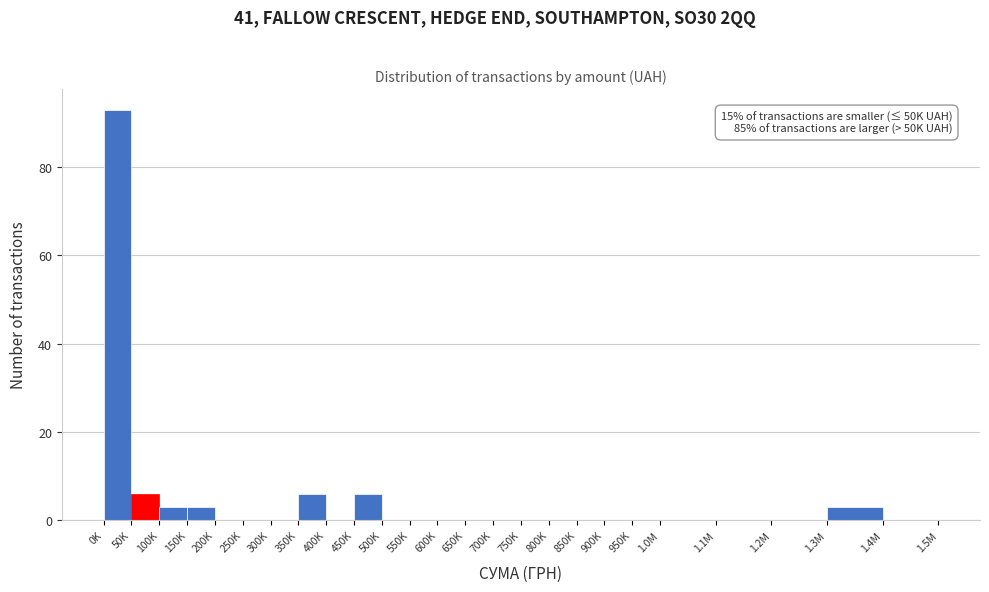

Reading right to left, transcribe all the data shown in this chart.

1.4M=0	1.3M=3	1.2M=0	1.1M=0	1.0M=0	950K=0	900K=0	850K=0	800K=0	750K=0	700K=0	650K=0	600K=0	550K=0	500K=0	450K=6	400K=0	350K=6	300K=0	250K=0	200K=0	150K=3	100K=3	50K=6	0K=93